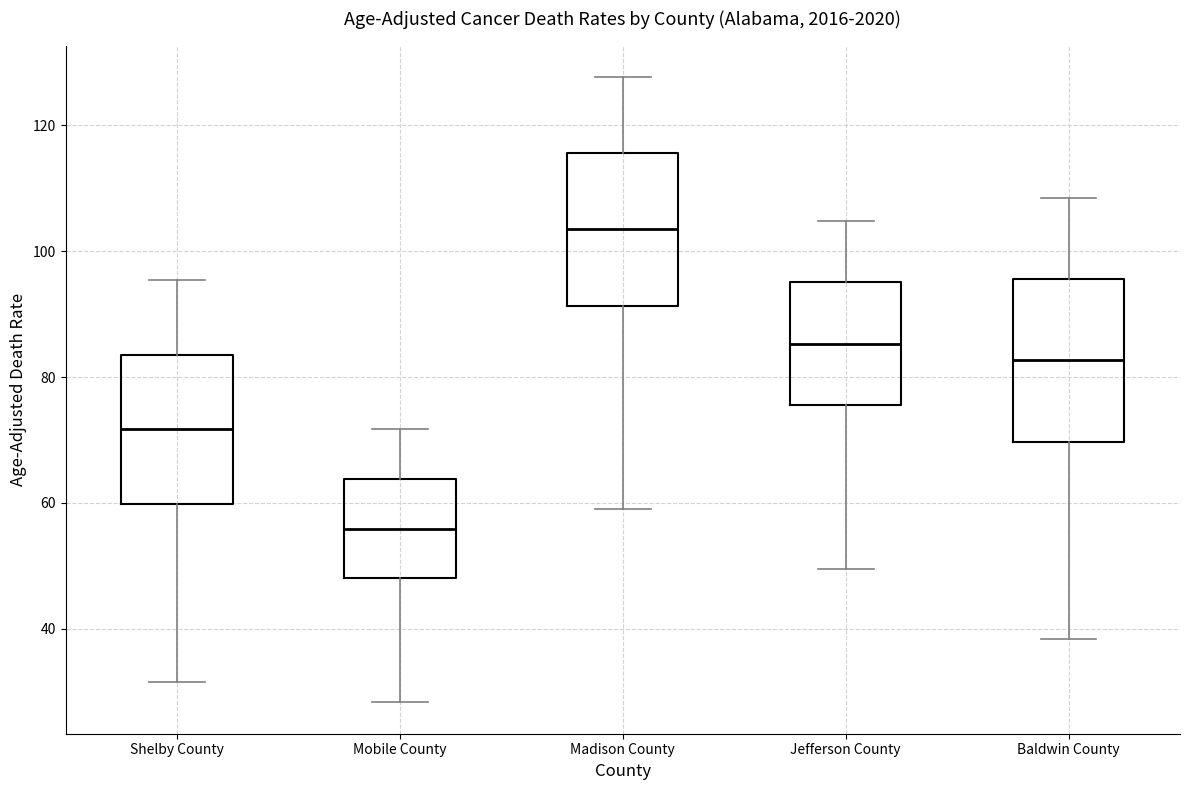

Reading left to right, transcribe this box plot: for each box, give where its median line is, the range the box spans, and where its two whiskers end, as read against the y-axis. The values are not printed on the chart, so give them approximately, as read against the axis.

Shelby County: median 72, box 60 to 84, whiskers 32 to 96
Mobile County: median 56, box 48 to 64, whiskers 28 to 72
Madison County: median 104, box 92 to 116, whiskers 60 to 128
Jefferson County: median 86, box 76 to 96, whiskers 50 to 104
Baldwin County: median 82, box 70 to 96, whiskers 38 to 108